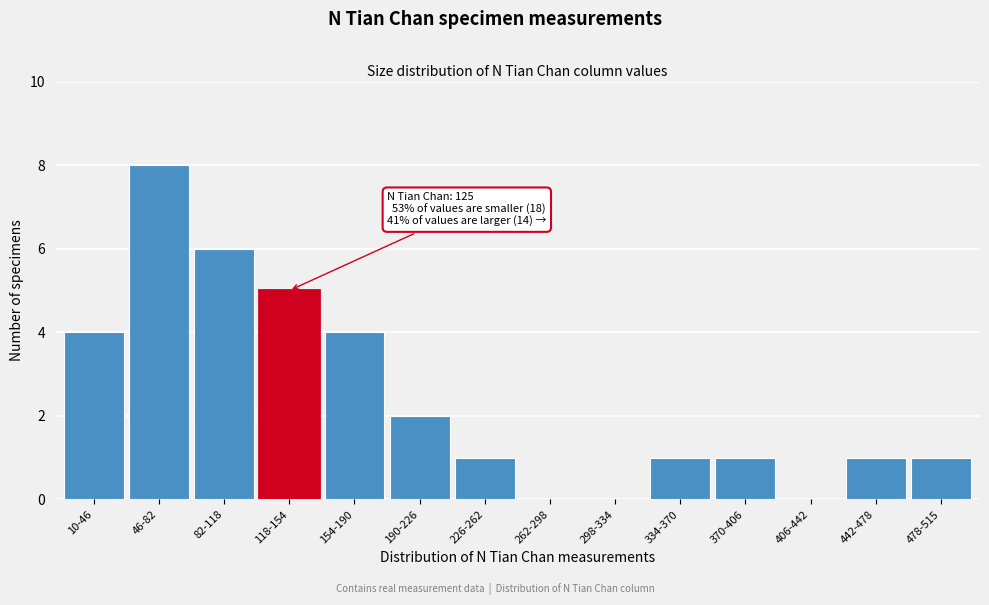

Reading right to left, what are all the values shown in this chart?

478-515=1	442-478=1	406-442=0	370-406=1	334-370=1	298-334=0	262-298=0	226-262=1	190-226=2	154-190=4	118-154=5	82-118=6	46-82=8	10-46=4